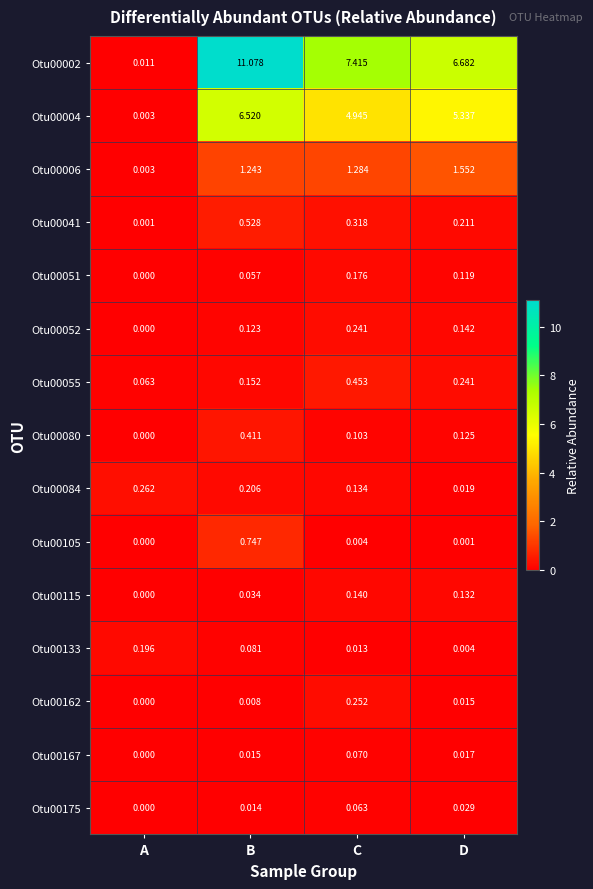

What is the maximum value shown in the chart?

11.1